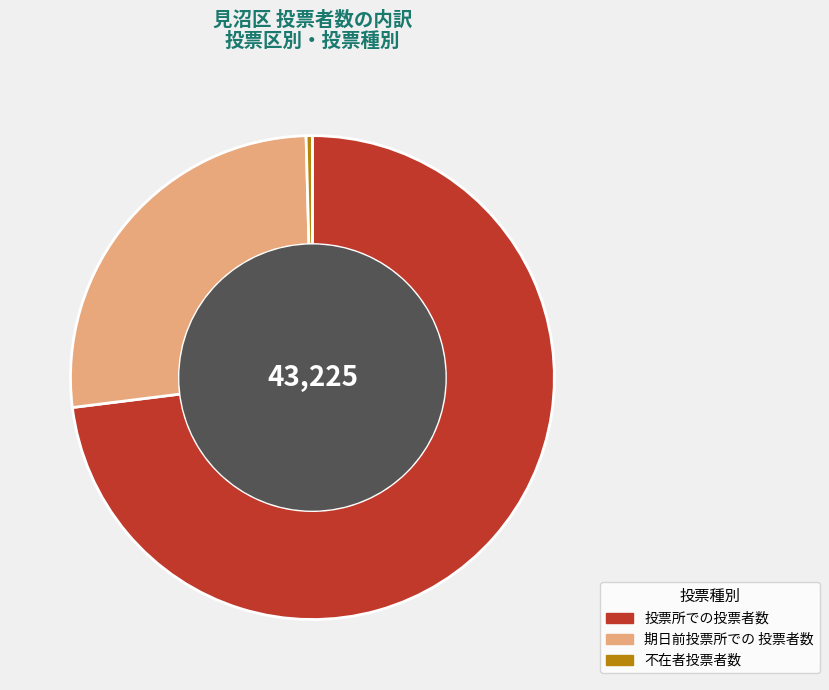

The 期日前投票所での 投票者数 slice represents 27% of the pie. True or false?

True